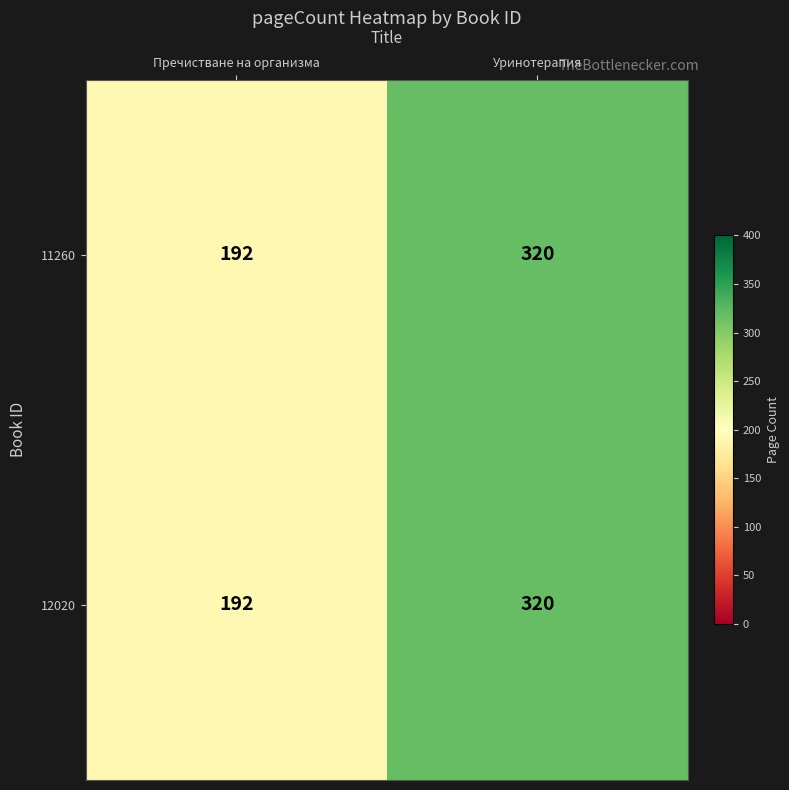

What is the total value across all series at Уринотерапия?

640